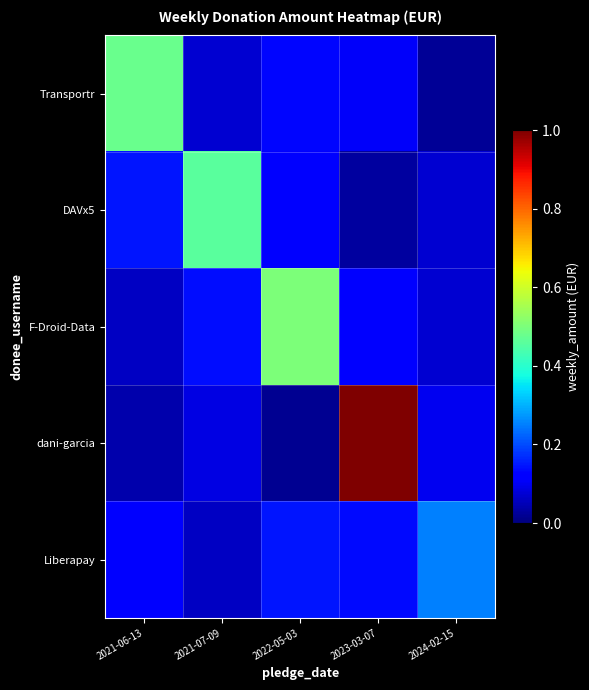

Which has a higher value, 2021-06-13 or 2021-07-09?

2021-06-13